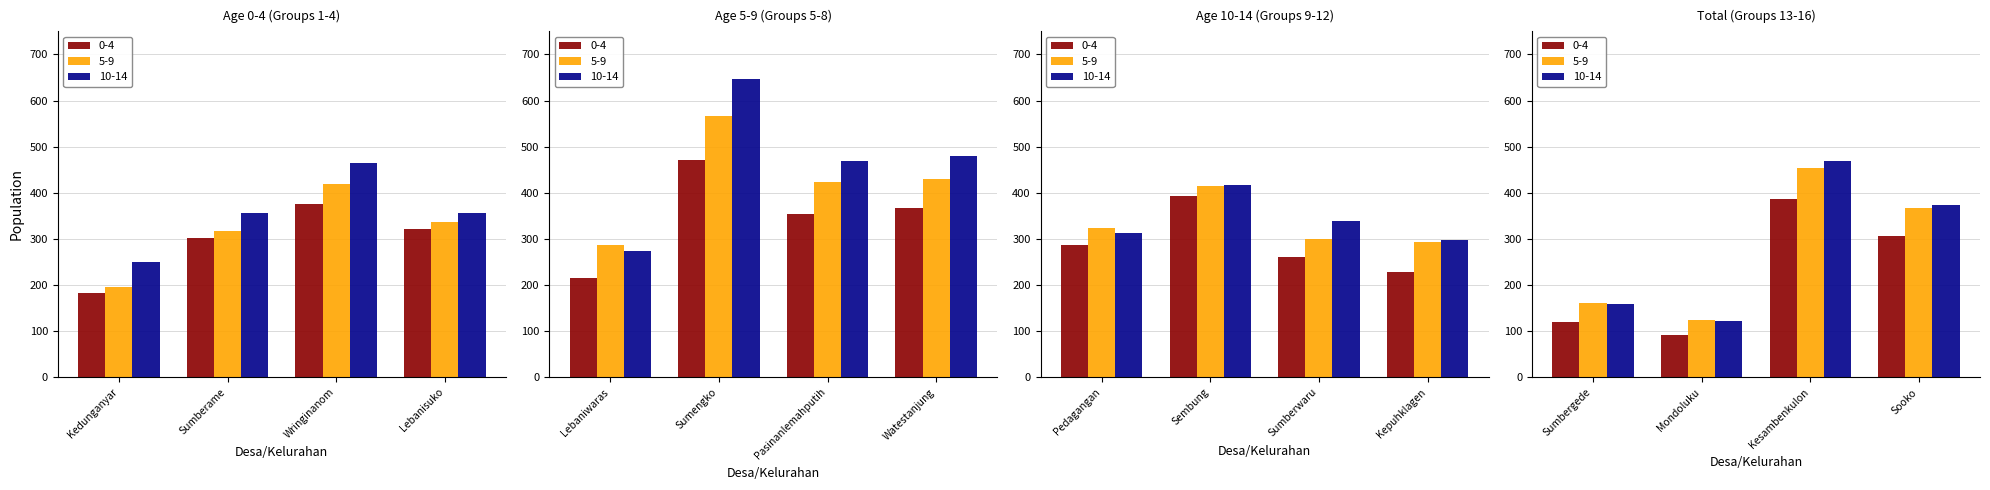

What is the label of the 6th bar from the right?

Sumberwaru